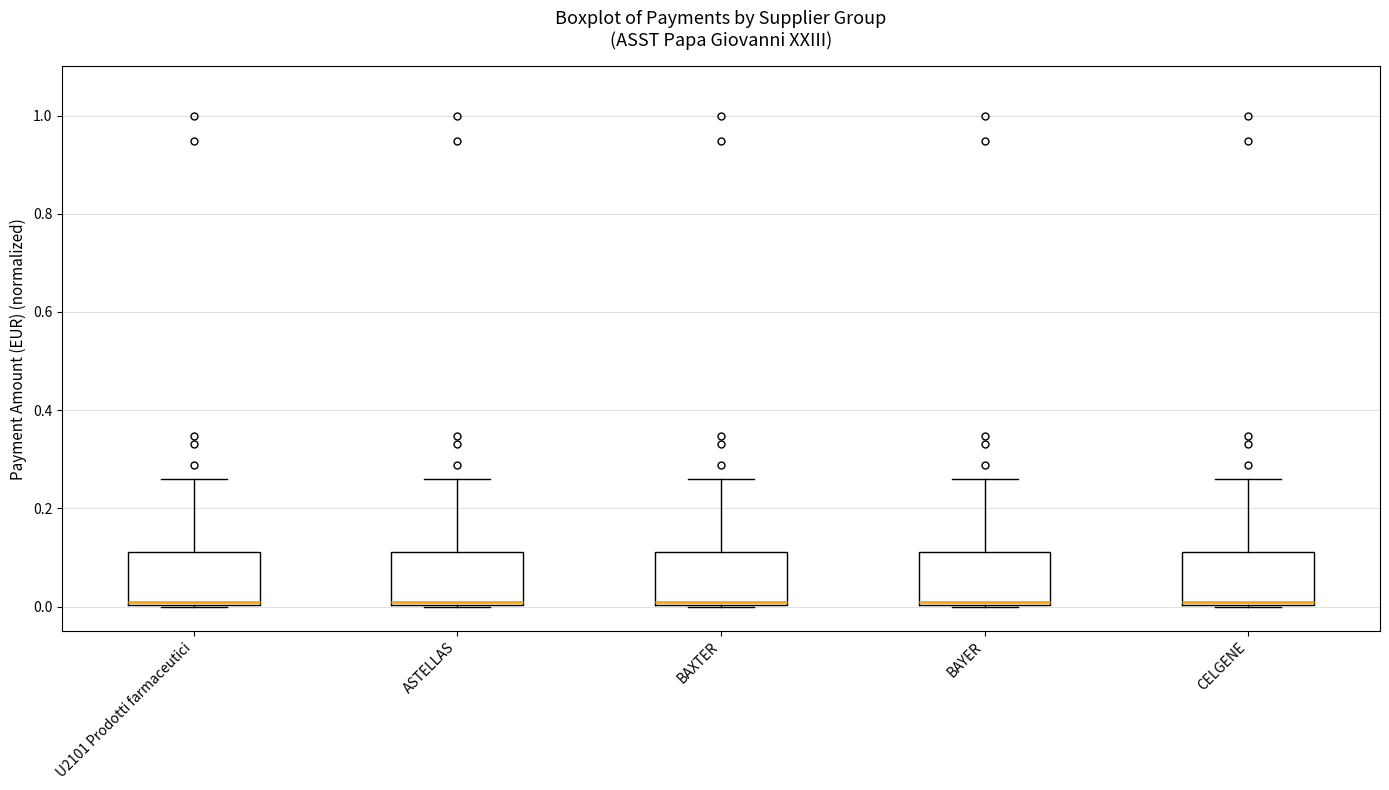

Reading left to right, transcribe this box plot: for each box, give where its median line is, the range the box spans, and where its two whiskers end, as read against the y-axis. The values are not printed on the chart, so give them approximately, as read against the axis.

U2101 Prodotti farmaceutici: median 0.02, box 0.00 to 0.12, whiskers 0.00 to 0.26
ASTELLAS: median 0.02, box 0.00 to 0.12, whiskers 0.00 to 0.26
BAXTER: median 0.02, box 0.00 to 0.12, whiskers 0.00 to 0.26
BAYER: median 0.02, box 0.00 to 0.12, whiskers 0.00 to 0.26
CELGENE: median 0.02, box 0.00 to 0.12, whiskers 0.00 to 0.26